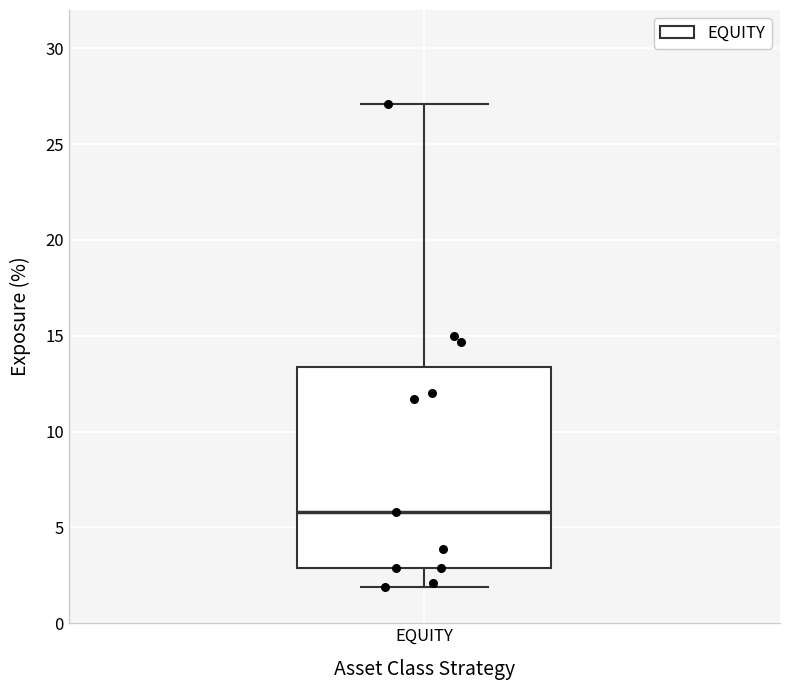

Transcribe this box plot: give where the median line is, the range the box spans, and where the two whiskers end, as read against the y-axis. The values are not printed on the chart, so give them approximately, as read against the axis.

median 6.0, box 3.0 to 13.5, whiskers 2.0 to 27.0